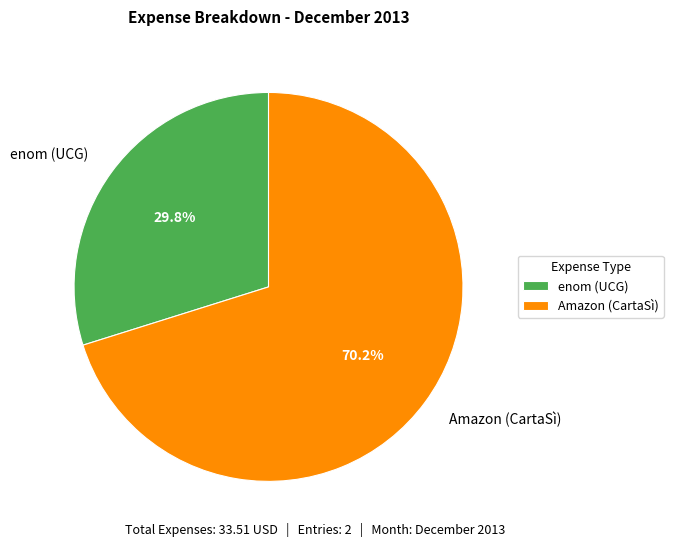

Is it true that Amazon (CartaSì) is 80% of the pie?

False